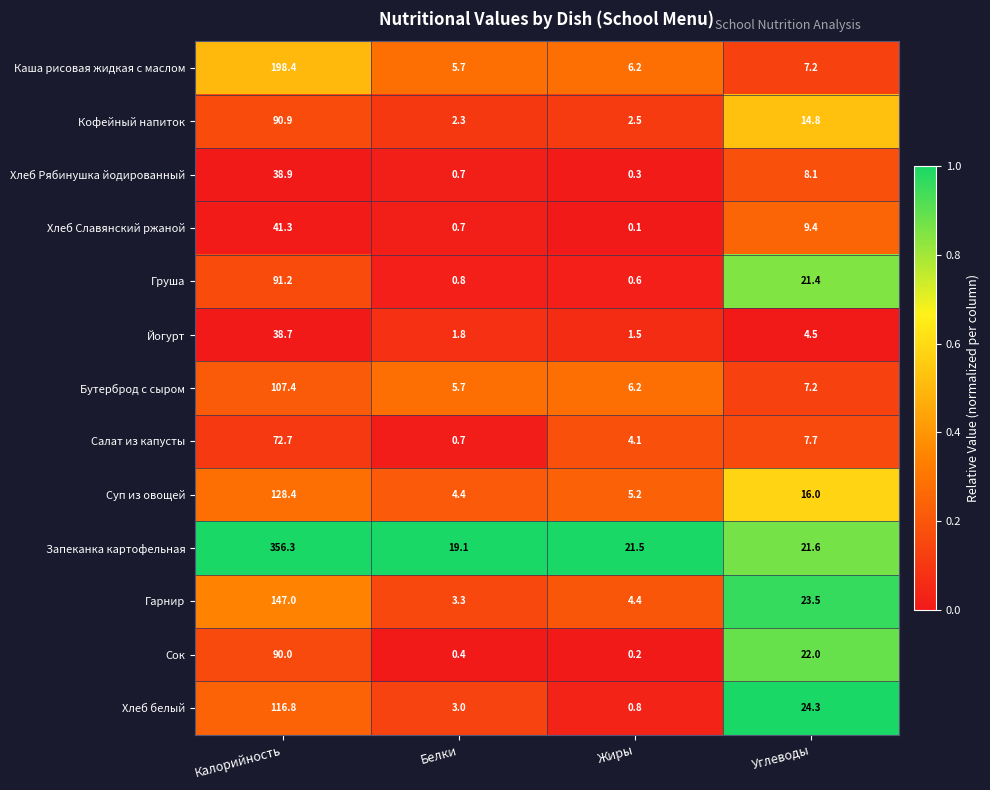

Which category has the highest value in the Груша series?

Калорийность